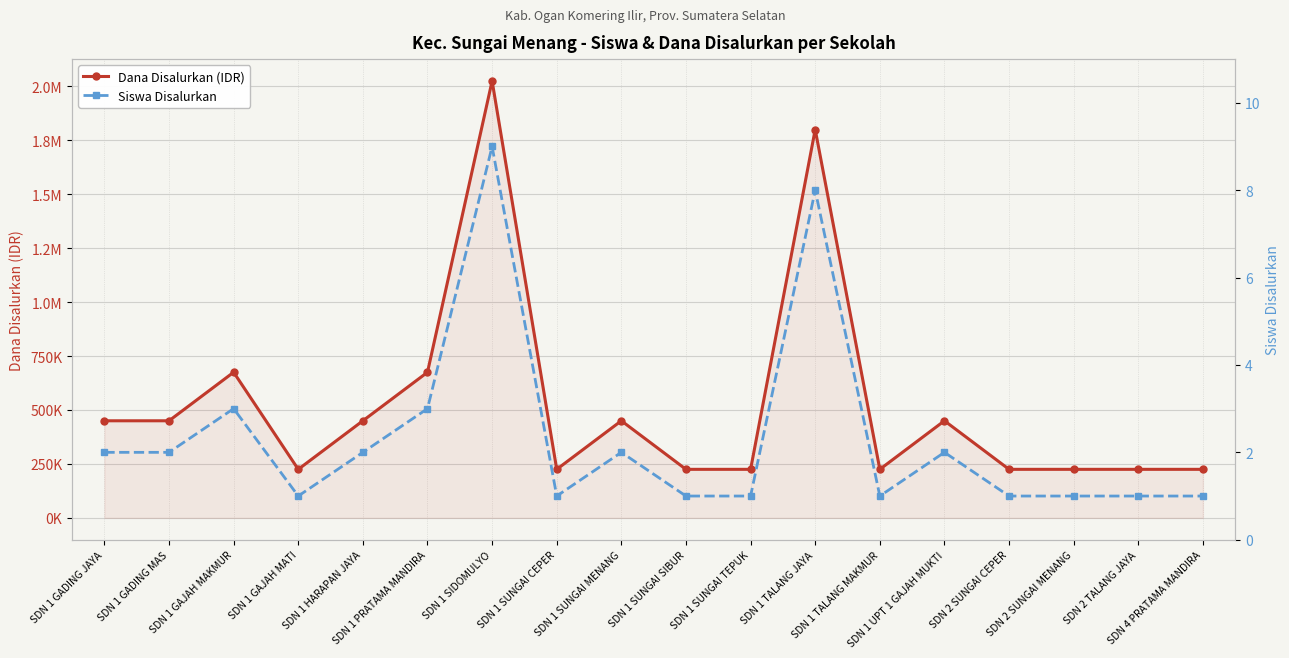

The value of Siswa Disalurkan at SDN 1 TALANG JAYA is 5. True or false?

False